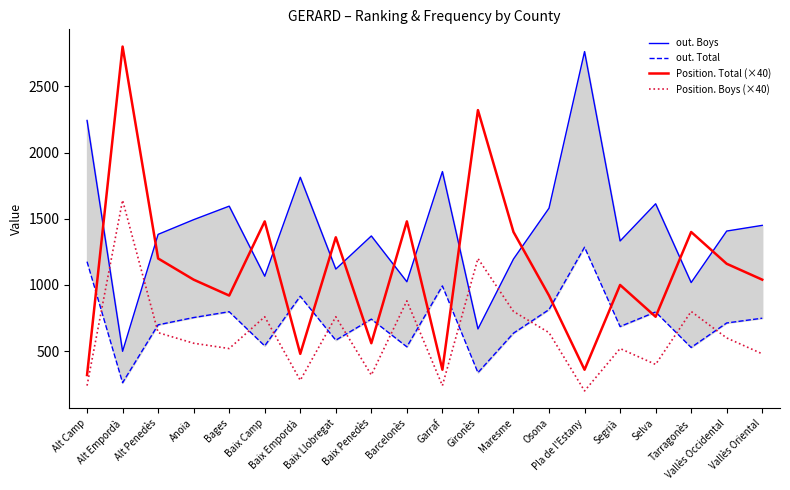

At which label does out. Total reach its minimum?

Alt Empordà